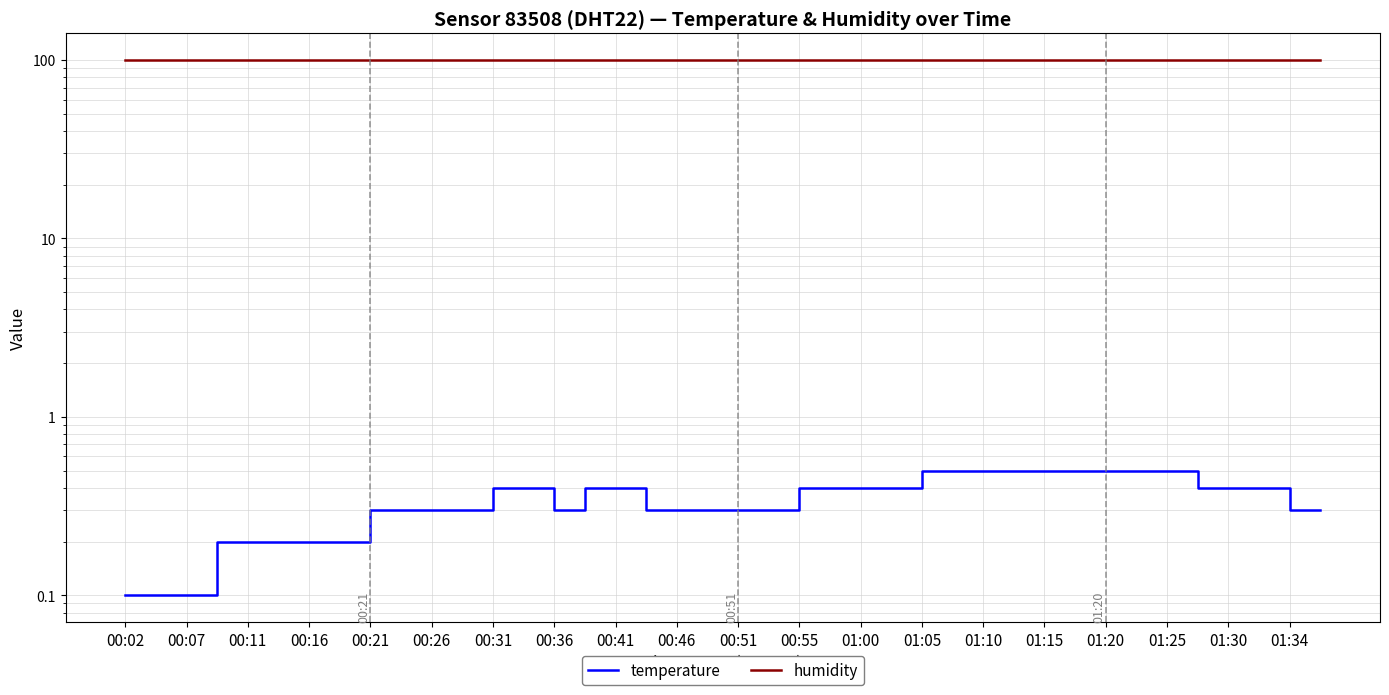

At how many categories does at least one series exceed 50?

40